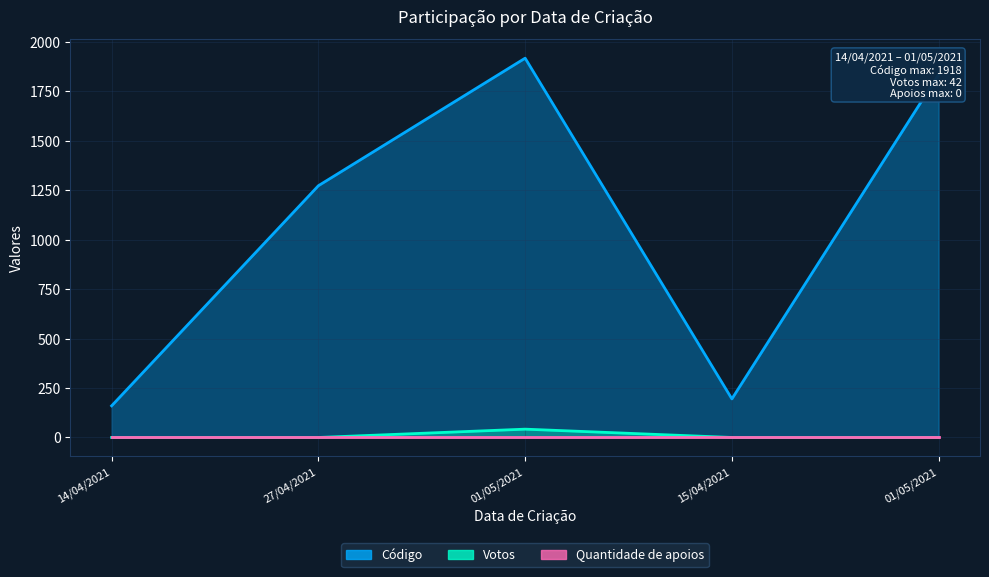

At which category is the sum across all series the highest?

01/05/2021